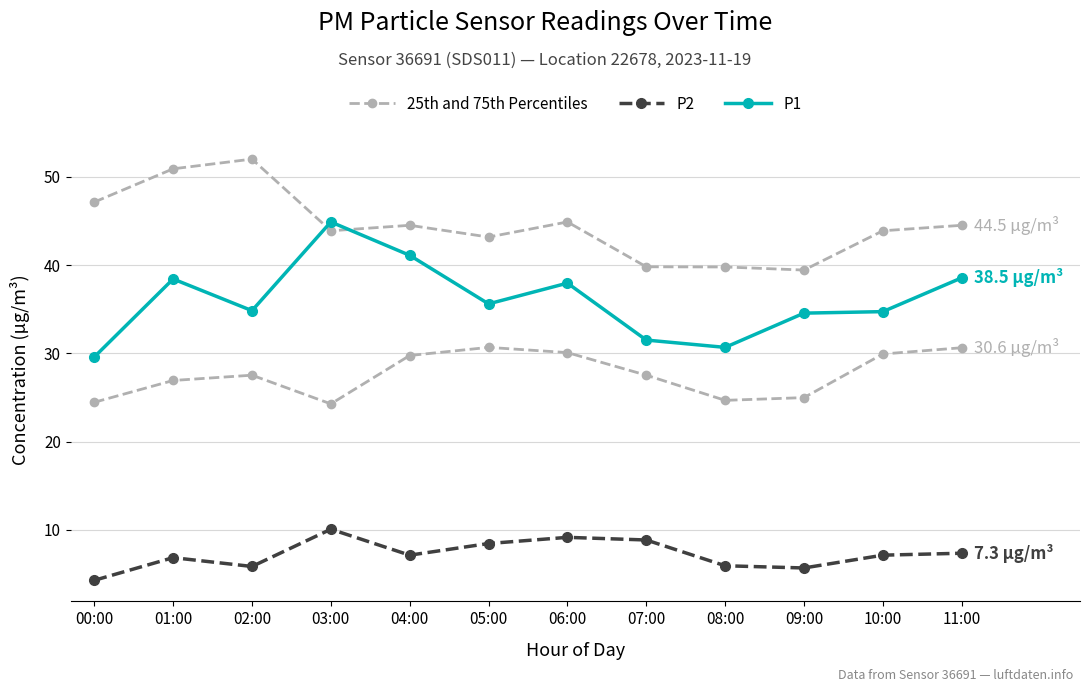

The P1 series shows 38.4 at 01:00. True or false?

True